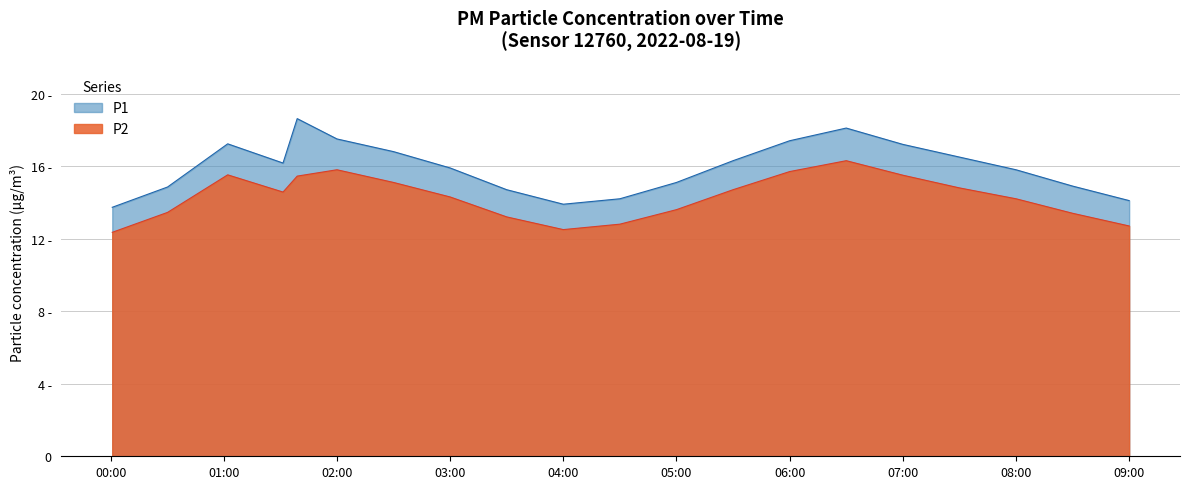

What is the sum of all P2 values?

285.9